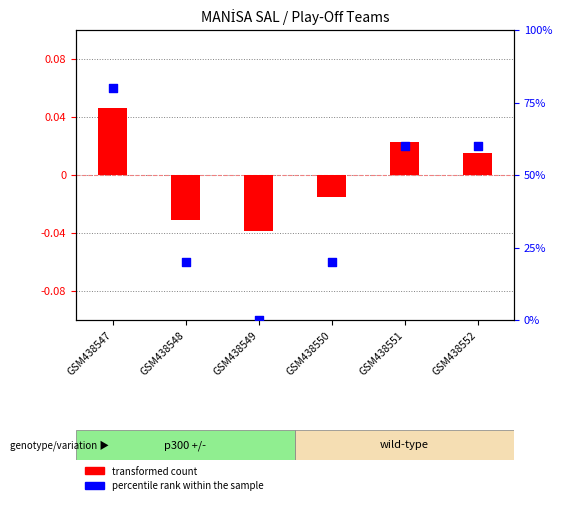

At which category is the sum across all series the highest?

GSM438547